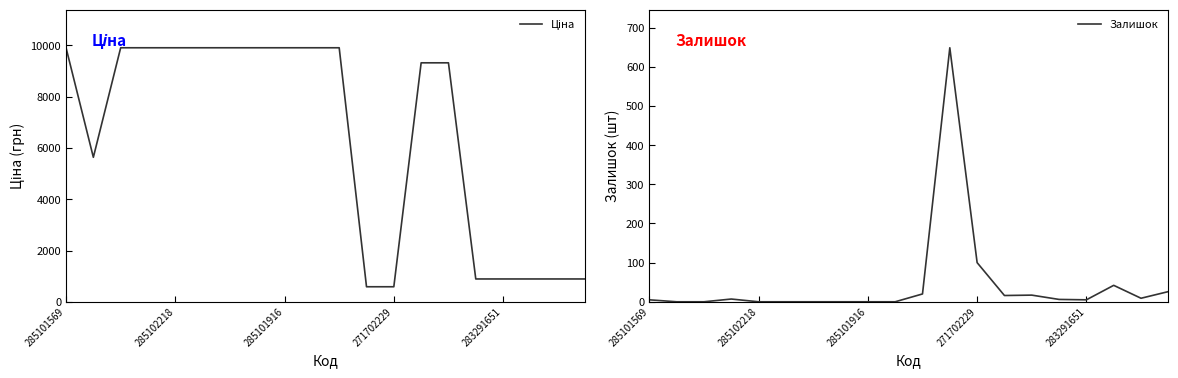

Rank the series by their maximum value, from highest to lowest.

Ціна, Залишок